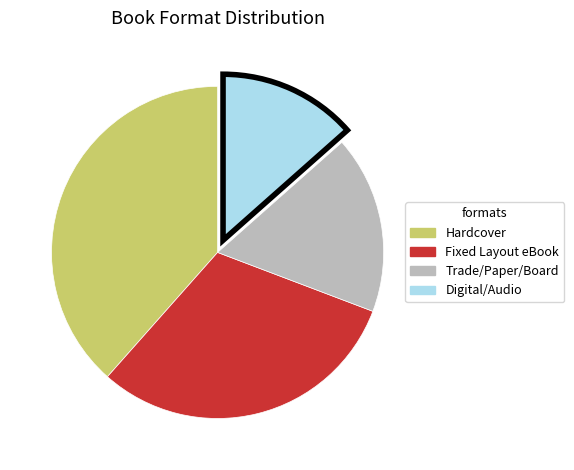

Is there a majority slice in this chart?

No